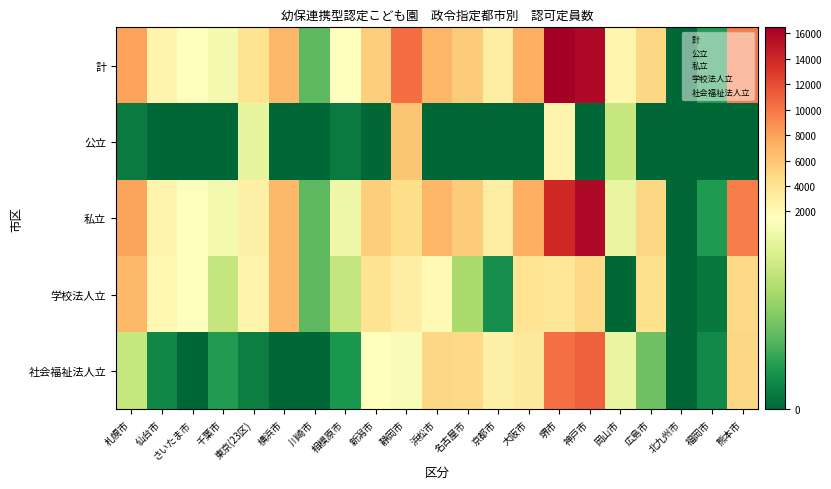

Reading left to right, transcribe all the data shown in this chart.

計: 札幌市=7954	仙台市=2452	さいたま市=1455	千葉市=1373	東京(23区)=4045	横浜市=6819	川崎市=555	相模原市=1456	新潟市=5517	静岡市=10465	浜松市=6943	名古屋市=5659	京都市=3075	大阪市=7327	堺市=16483	神戸市=15846	岡山市=2348	広島市=4910	北九州市=0	福岡市=315	熊本市=9744
公立: 札幌市=115	仙台市=0	さいたま市=0	千葉市=0	東京(23区)=1284	横浜市=0	川崎市=0	相模原市=120	新潟市=0	静岡市=6030	浜松市=0	名古屋市=0	京都市=0	大阪市=0	堺市=2477	神戸市=0	岡山市=1063	広島市=0	北九州市=0	福岡市=0	熊本市=0
私立: 札幌市=7839	仙台市=2452	さいたま市=1455	千葉市=1373	東京(23区)=2761	横浜市=6819	川崎市=555	相模原市=1336	新潟市=5517	静岡市=4435	浜松市=6943	名古屋市=5659	京都市=3075	大阪市=7327	堺市=14006	神戸市=15846	岡山市=1285	広島市=4910	北九州市=0	福岡市=315	熊本市=9744
学校法人立: 札幌市=6781	仙台市=2253	さいたま市=1455	千葉市=1051	東京(23区)=2622	横浜市=6819	川崎市=555	相模原市=1048	新潟市=4059	静岡市=3022	浜松市=2025	名古屋市=904	京都市=250	大阪市=3925	堺市=3693	神戸市=4802	岡山市=0	広島市=4280	北九州市=0	福岡市=105	熊本市=4831
社会福祉法人立: 札幌市=1058	仙台市=199	さいたま市=0	千葉市=322	東京(23区)=139	横浜市=0	川崎市=0	相模原市=288	新潟市=1458	静岡市=1413	浜松市=4918	名古屋市=4755	京都市=2825	大阪市=3402	堺市=10313	神戸市=11044	岡山市=1285	広島市=630	北九州市=0	福岡市=210	熊本市=4913